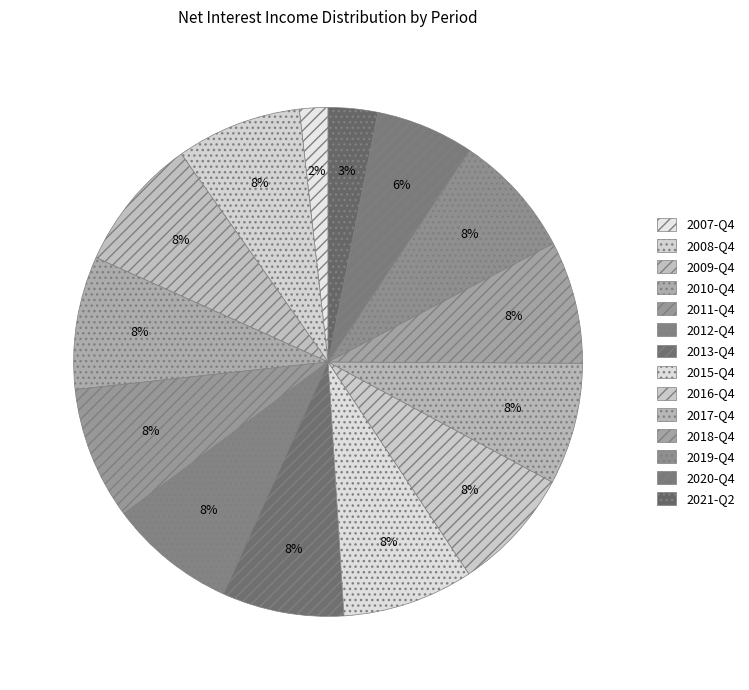

Is there any slice that represents more than half of the pie?

No